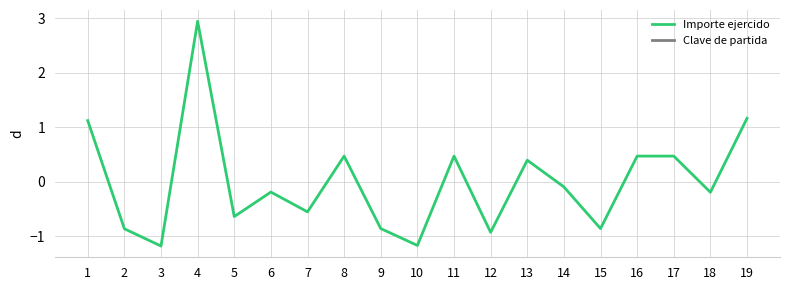

True or false: Clave de partida and Importe ejercido cross at least once.

False